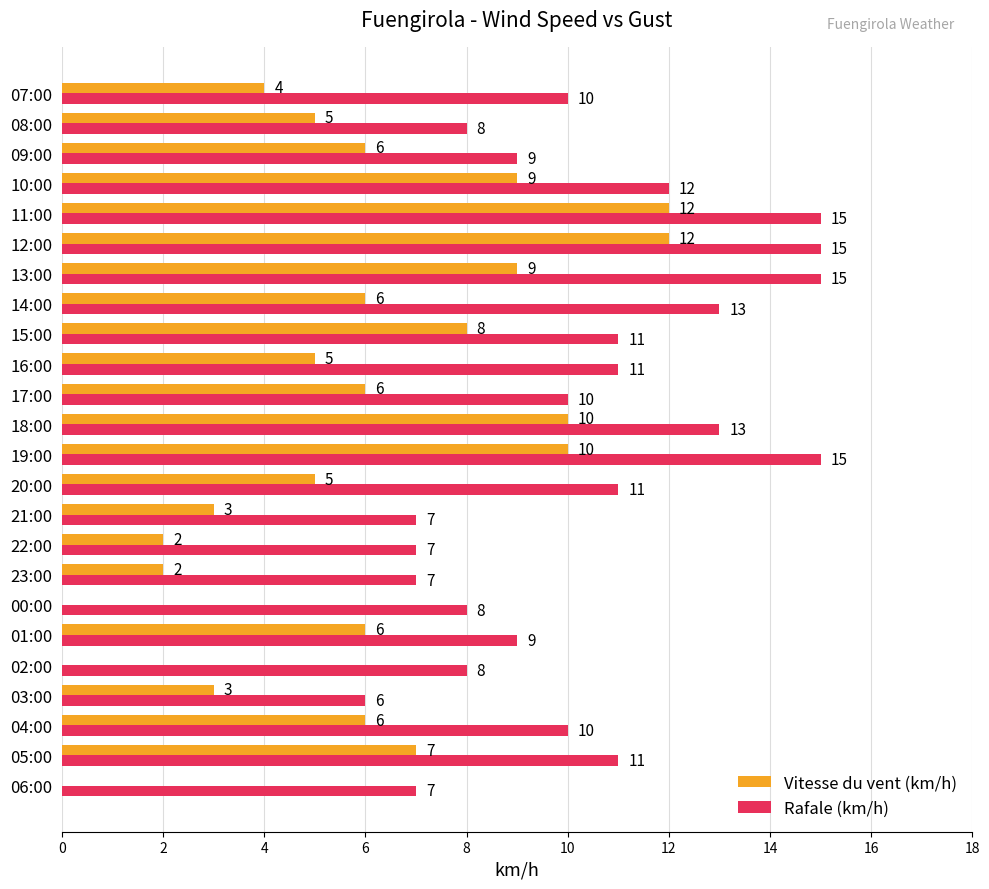

Is the value of Rafale (km/h) at 16:00 greater than the value of Vitesse du vent (km/h) at 16:00?

Yes